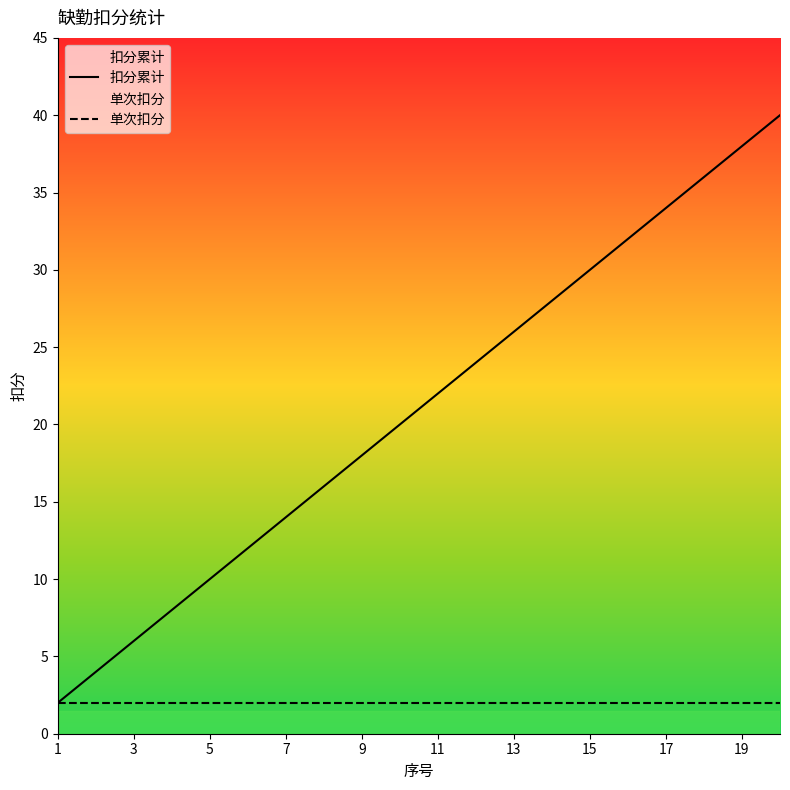

What is the total value across all series at 3?

8